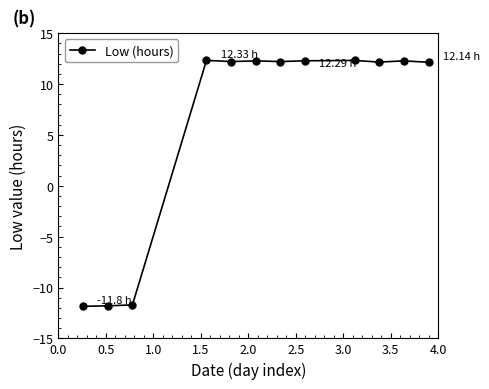

What is the average value?

6.2